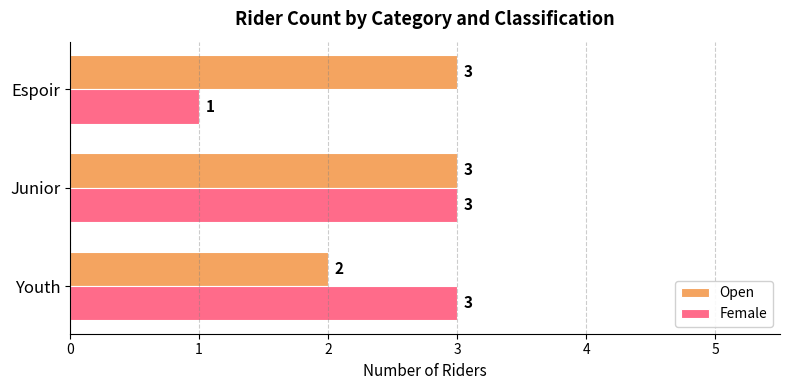

What is the sum of all Open values?

8